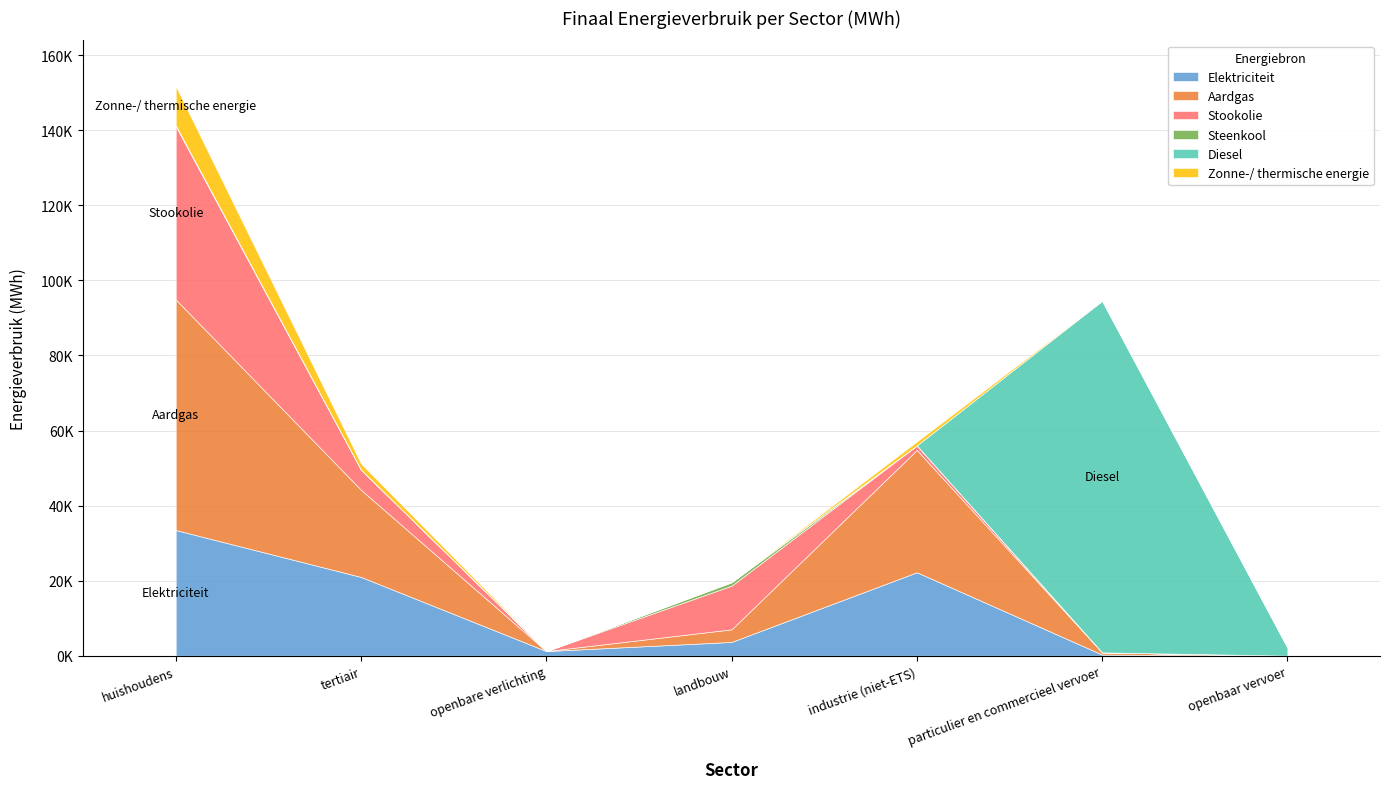

List the series in order of their peak value, highest first.

Diesel, Aardgas, Stookolie, Elektriciteit, Zonne-/ thermische energie, Steenkool